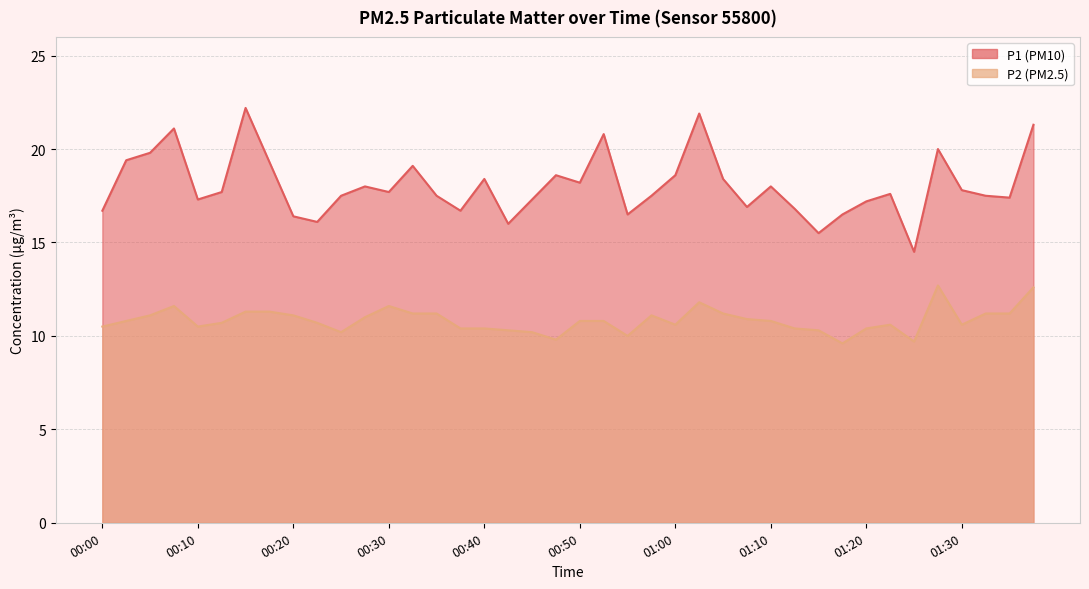

What are all the series names shown in the legend?

P1, P2